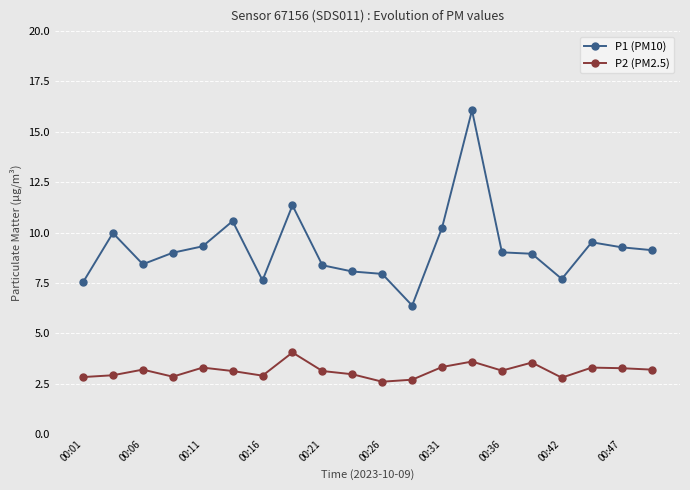

True or false: P1 (PM10) and P2 (PM2.5) cross at least once.

False